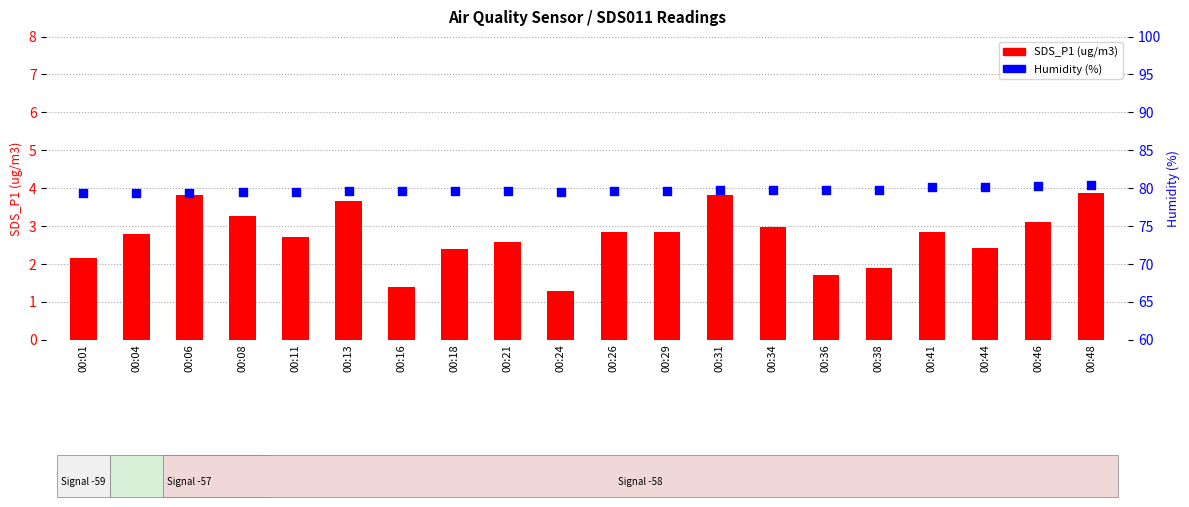

Is the value of SDS_P1 at 00:24 greater than the value of Humidity at 00:26?

No